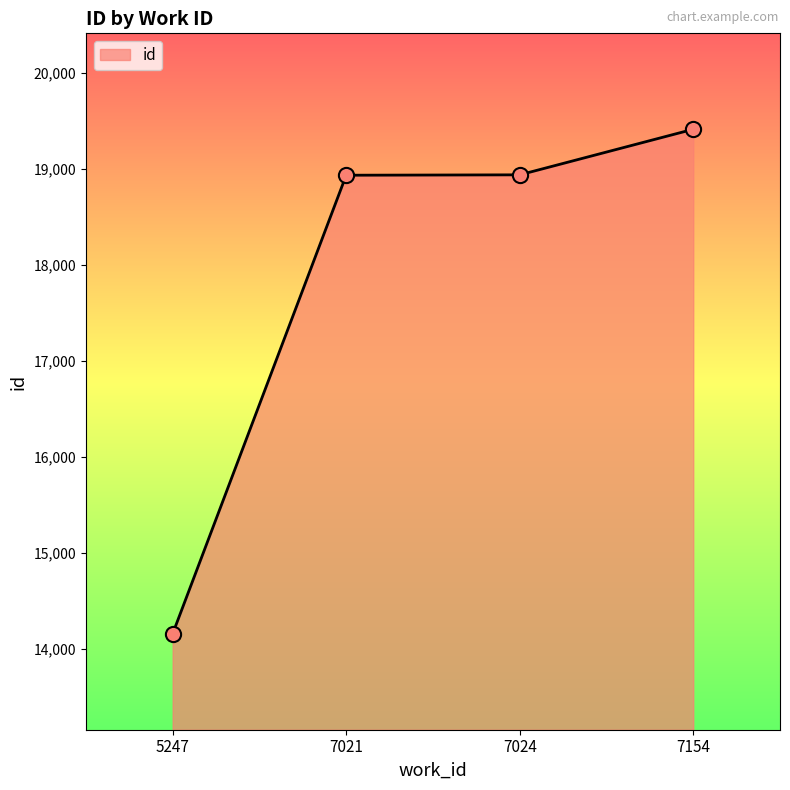

Approximately how many times larger is the value at 7021 compared to 7024?

1.0